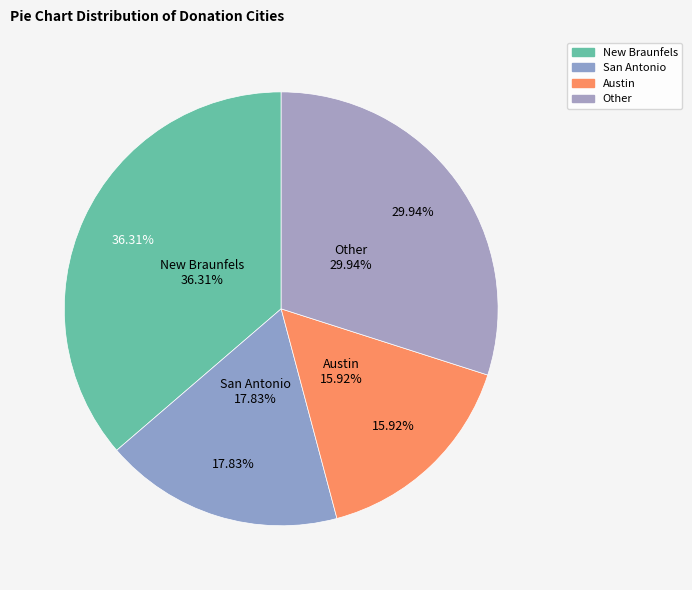

Do Other and San Antonio together represent more than half of the pie?

No